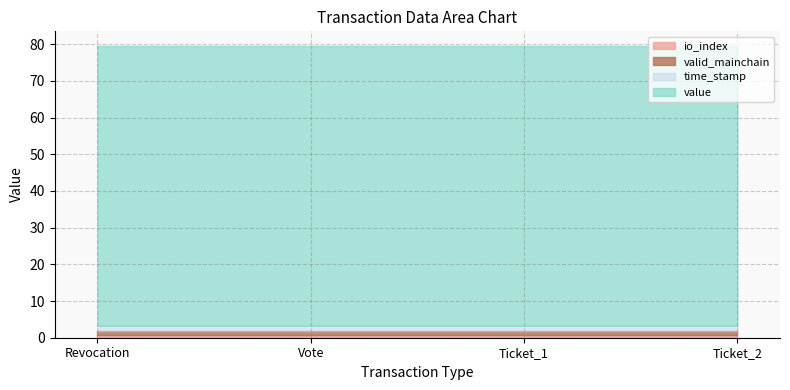

Reading right to left, transcribe all the data shown in this chart.

time_stamp: 1516916383.0	1516916383.0	1517215584.0	1517895819.0
io_index: 0.0	0.0	1.0	0.0
valid_mainchain: 1.0	1.0	1.0	1.0
value: 76.2	76.2	76.2	76.2